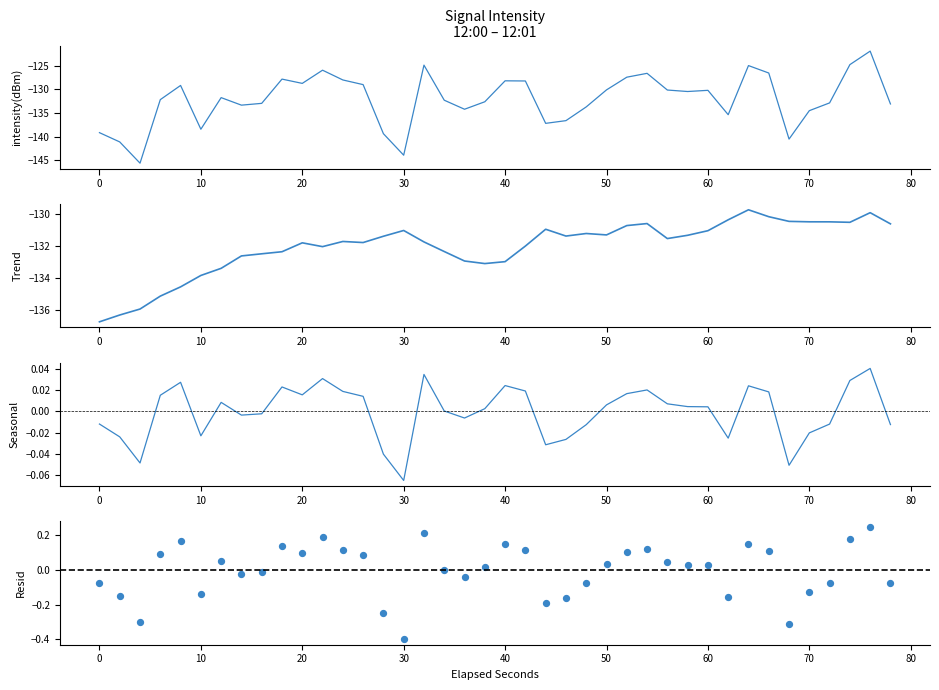

Is the value of Trend at 29 greater than the value of intensity(dBm) at 21?

No